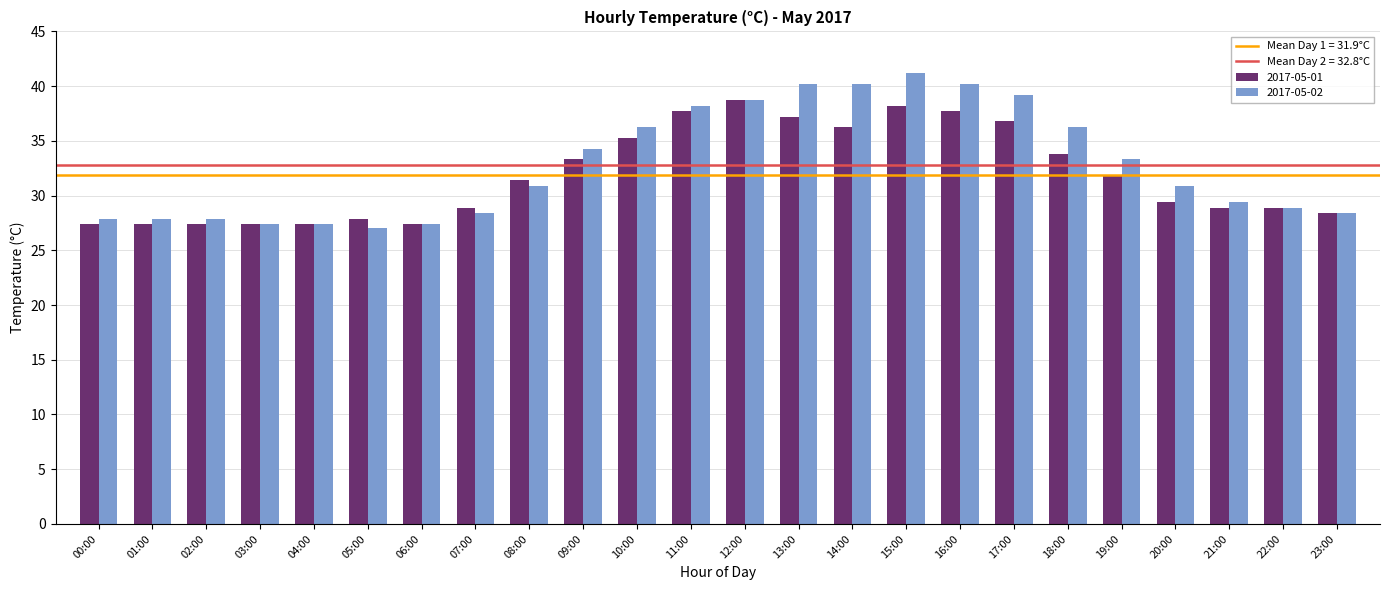

How many bars are there in total?

48